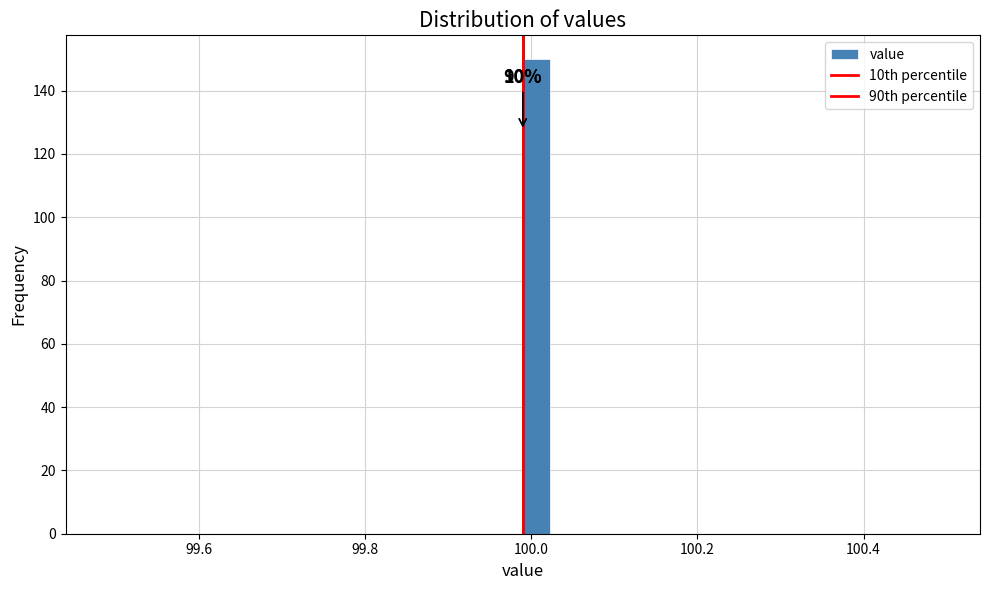

Around what value on the x-axis is the tallest bar? Give the approximate position of its centre, as read against the axis.

100.00